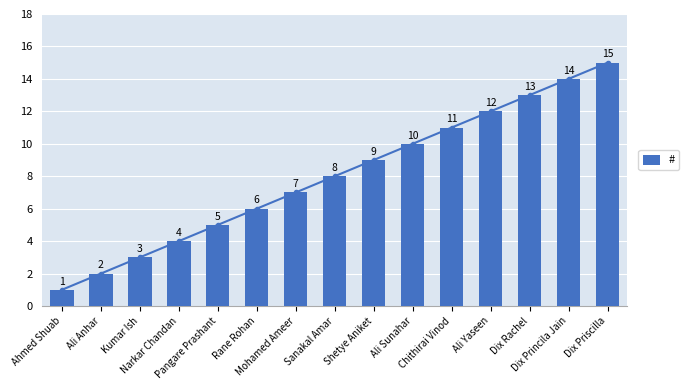

Read the value at Ali Yaseen.

12